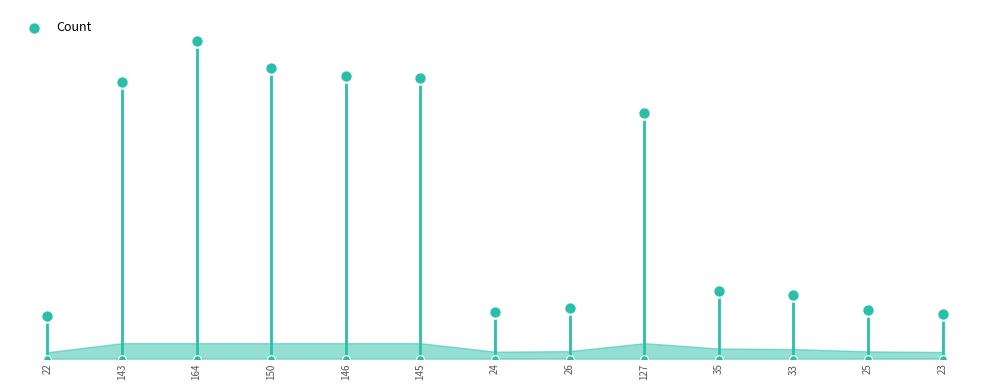

What is the change in value from 146 to 145?

-1